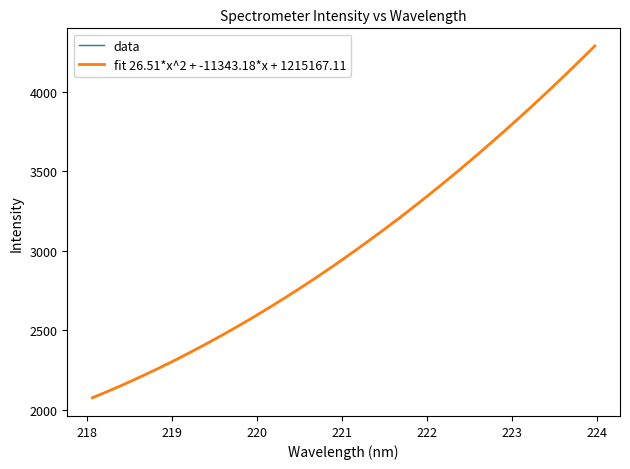

Which series has the largest range (max minus min)?

data